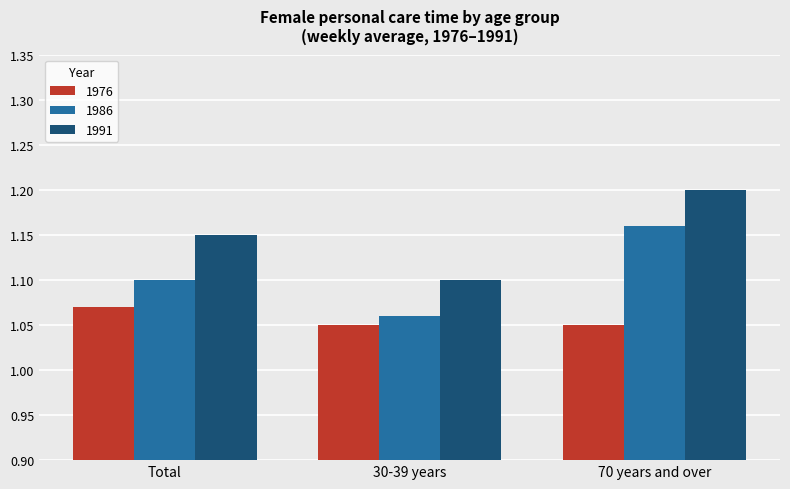

True or false: 1991 has a value of 1.2 at 70 years and over.

True